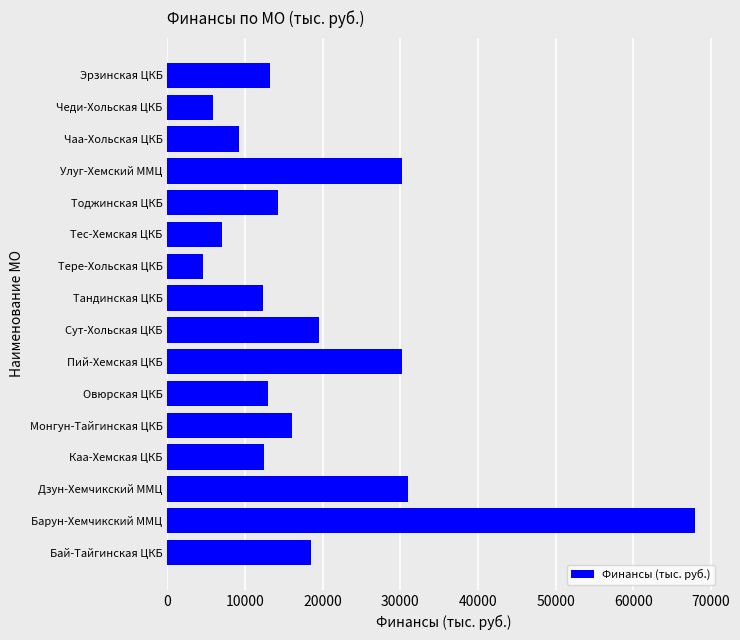

How many values are below 14234?

8